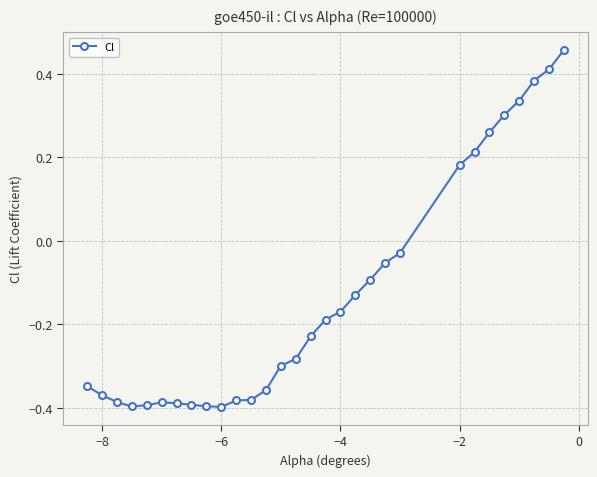

True or false: the data has more than 0 interior local peaks.

True